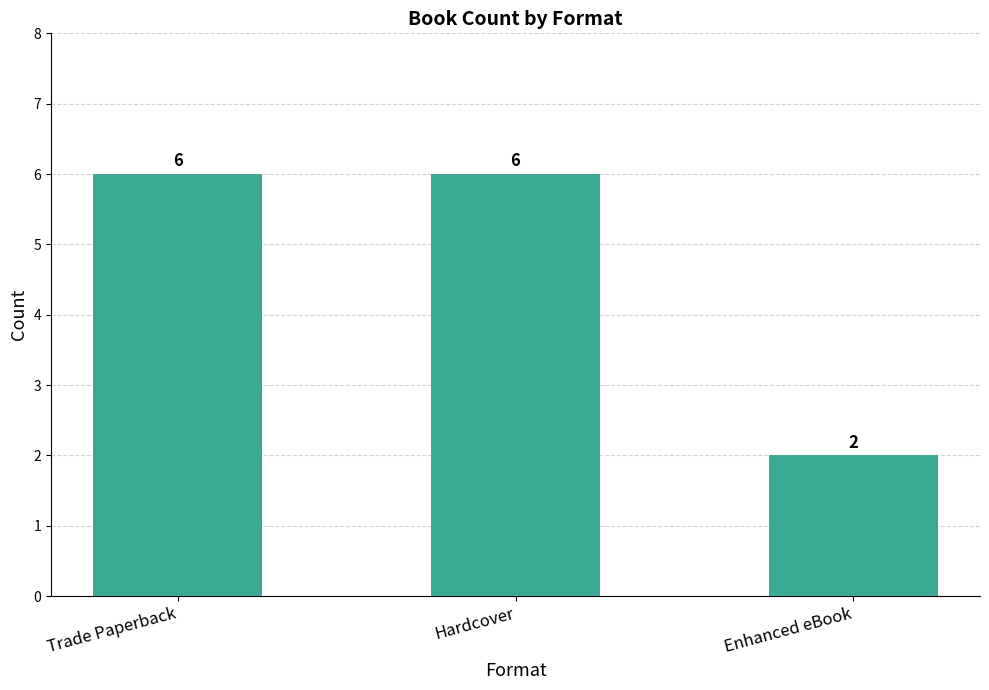

Reading left to right, extract all data points from this chart.

6	6	2